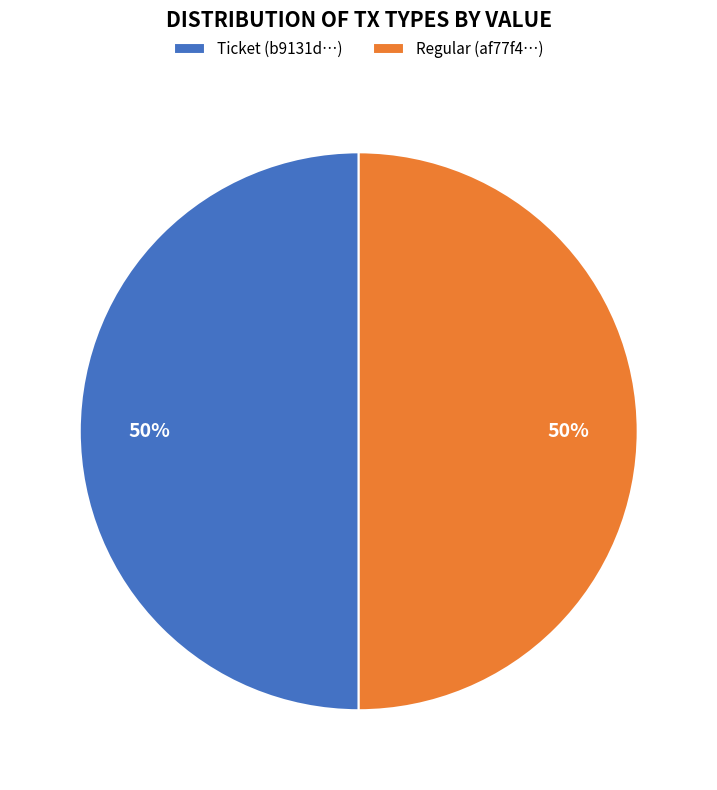

What percentage is the Regular (af77f4…) slice, to the nearest percent?

50%